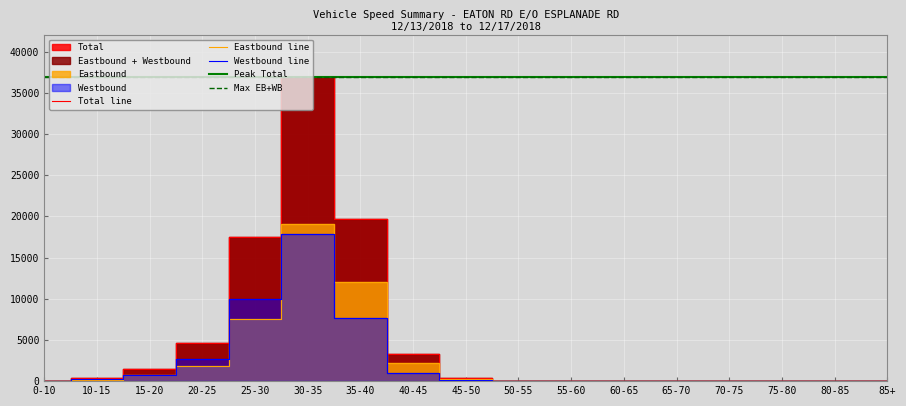

At which label does Westbound first exceed 52?

10-15